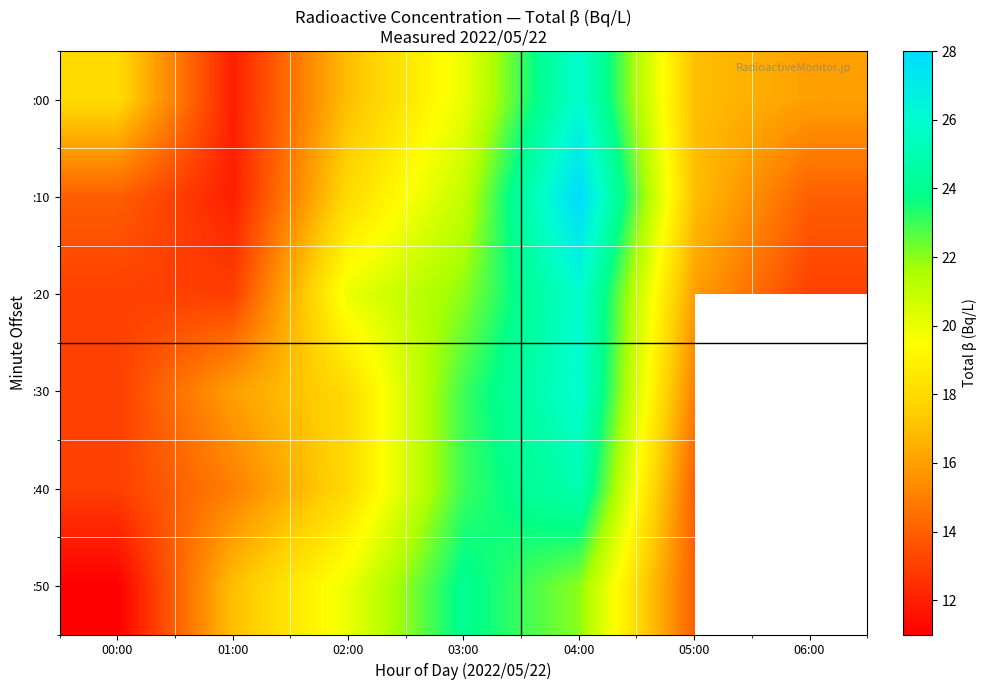

Which category has the highest value in the :40 series?

04:00